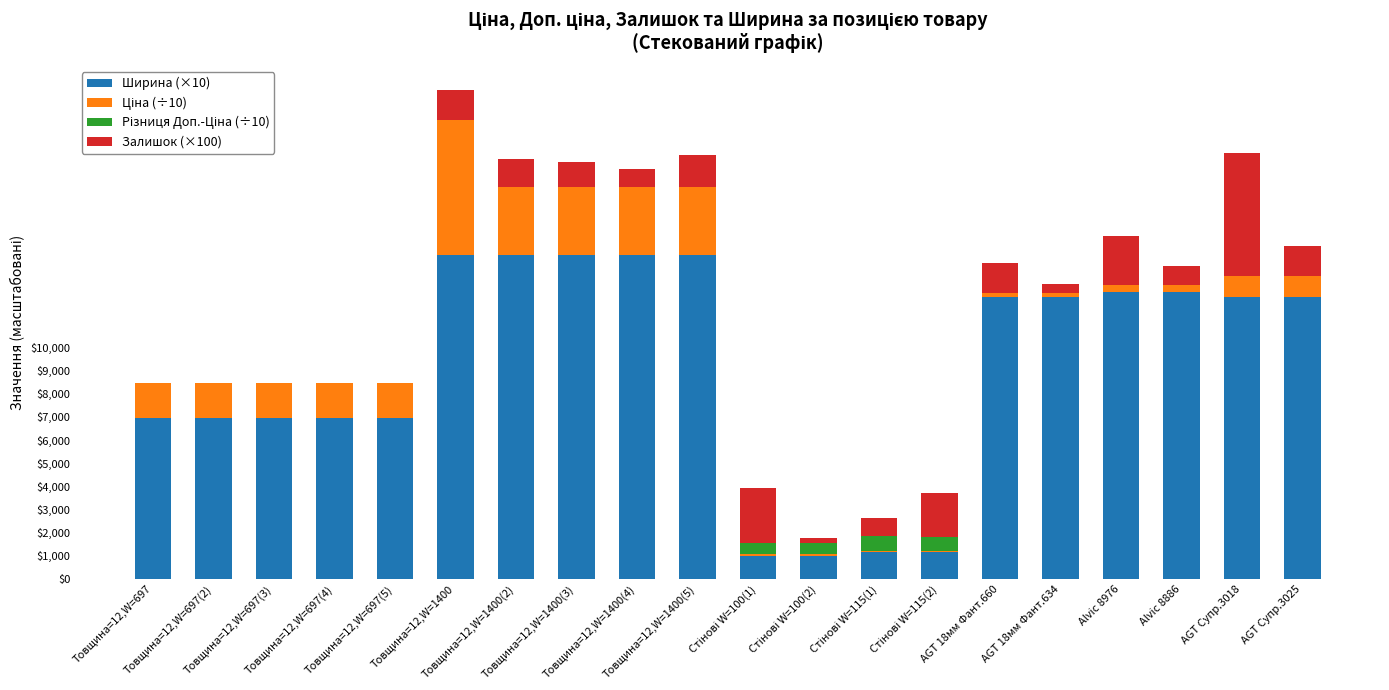

What is the difference between the highest and lowest values at Товщина=12,W=1400(3)?

14000.0